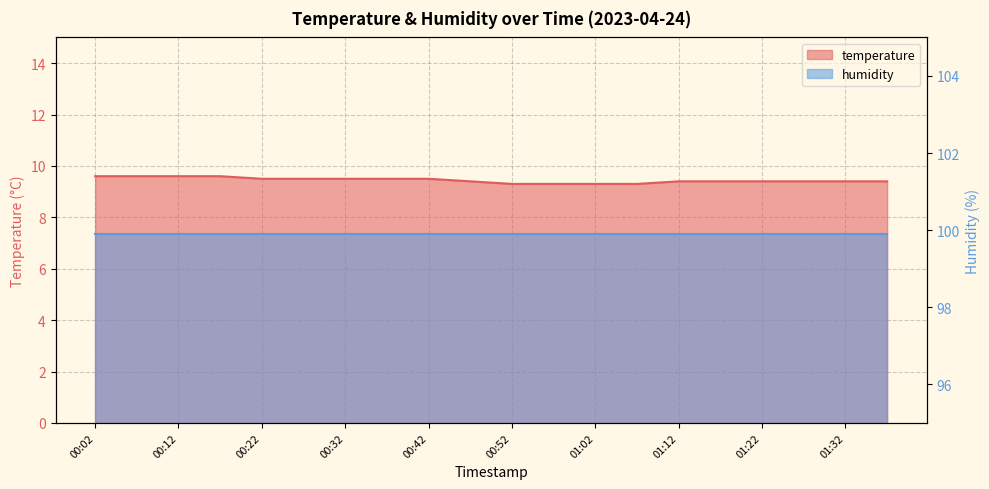

At which category does the chart reach its peak across all series?

00:02